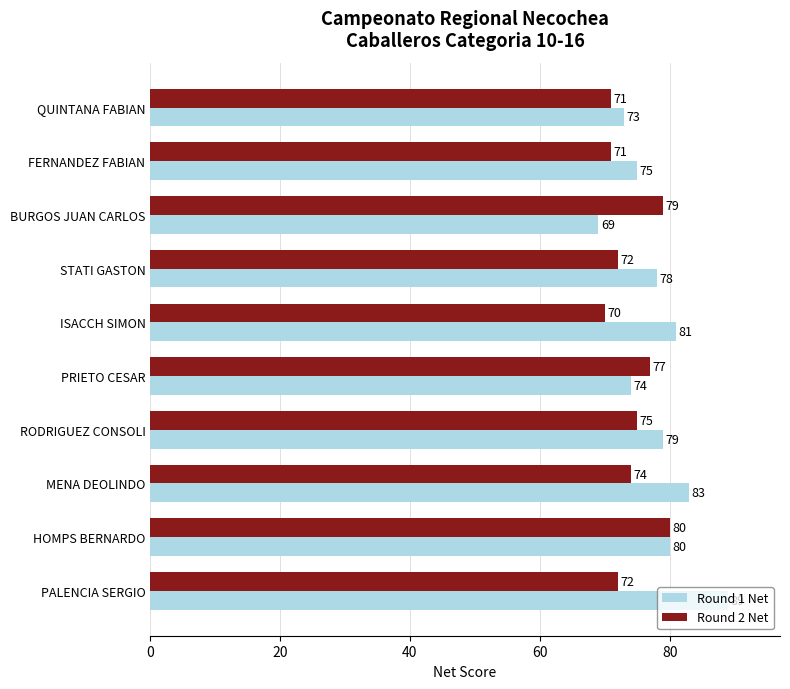

Rank the series at PALENCIA SERGIO from highest to lowest value.

Round 1 Net, Round 2 Net